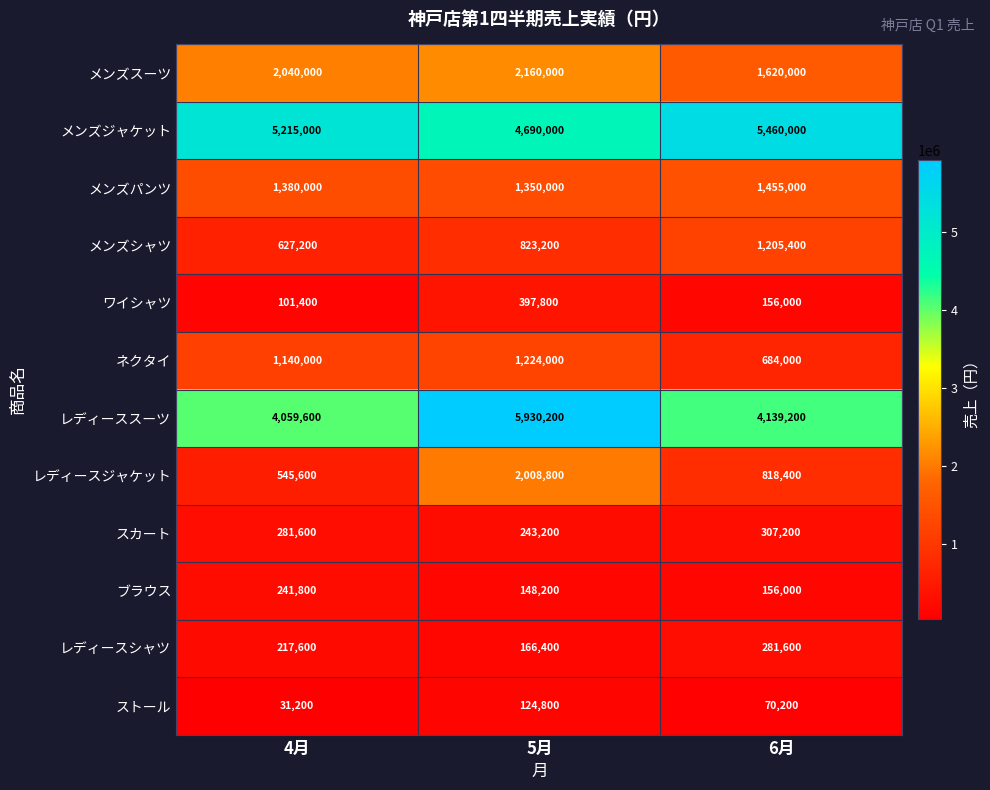

What is the spread (max minus min) of values at 6月?

5389800